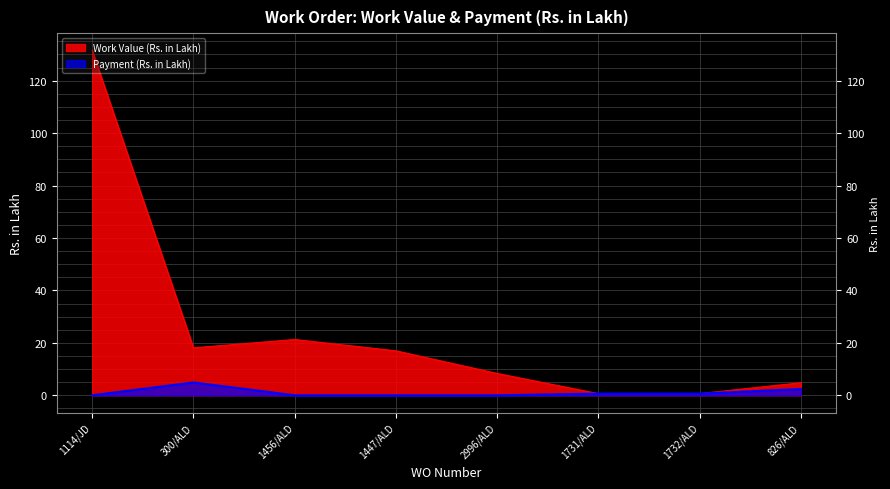

List the series in order of their peak value, highest first.

Work Value (Rs. in Lakh), Payment (Rs. in Lakh)